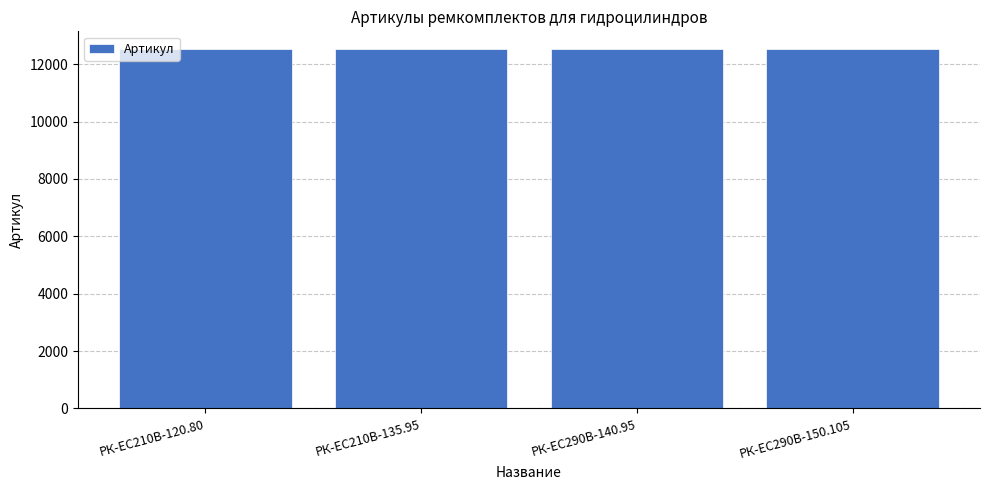

The value at РК-ЕС290В-140.95 is 12520. True or false?

True